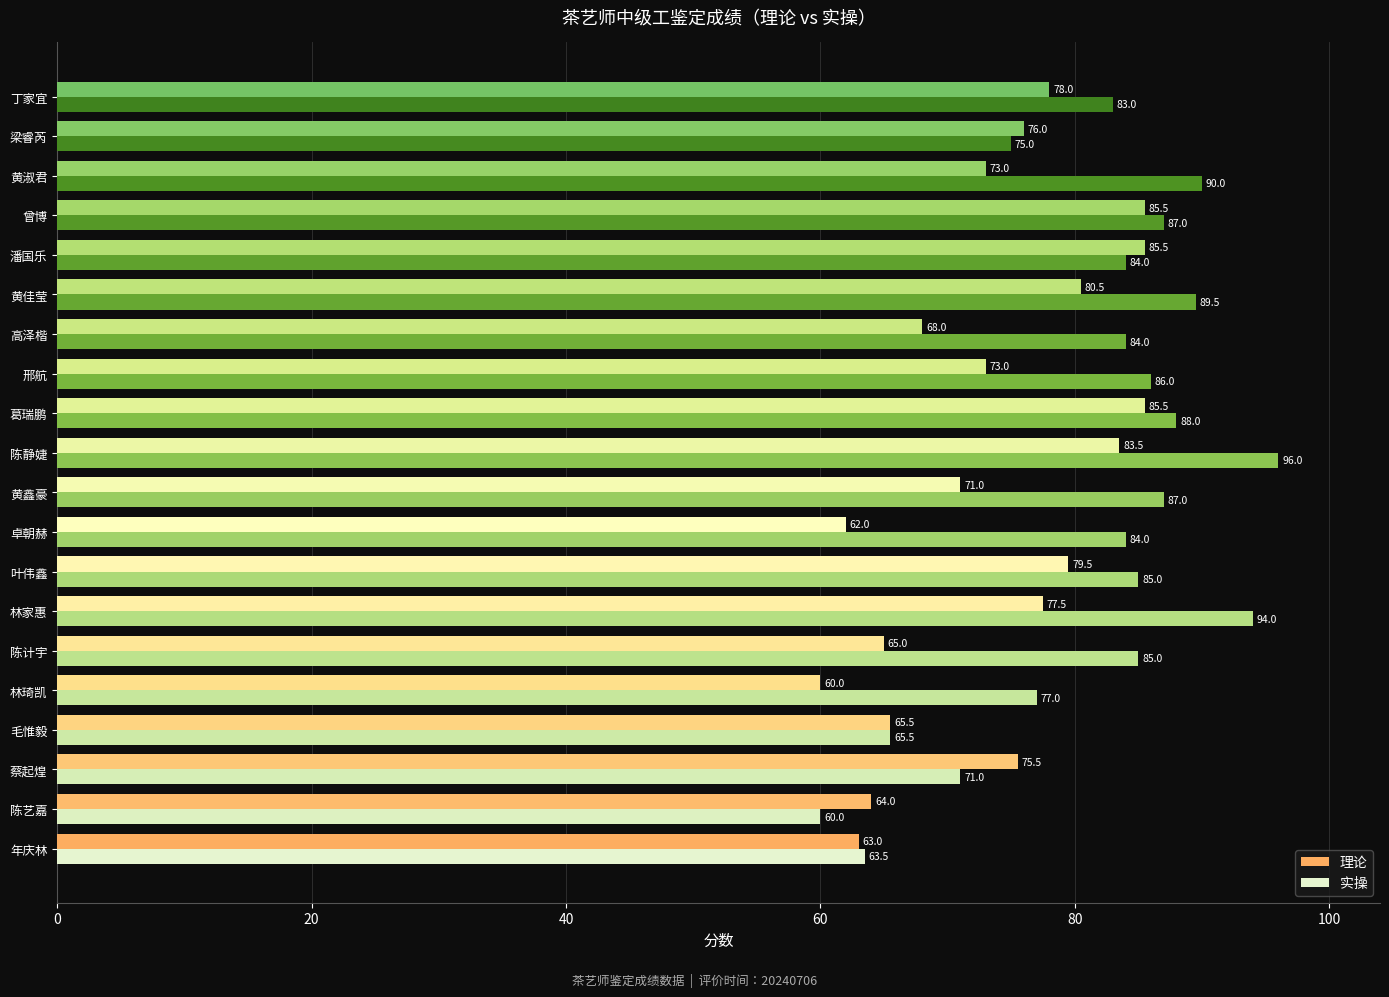

Which series has the largest total across all categories?

实操